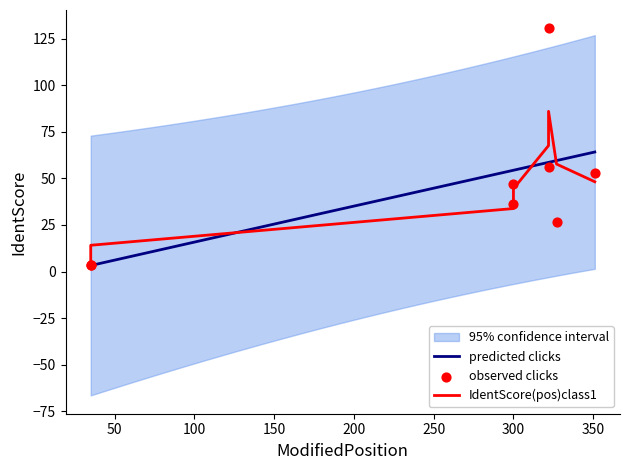

Which has a higher value, 300 or 35?

300